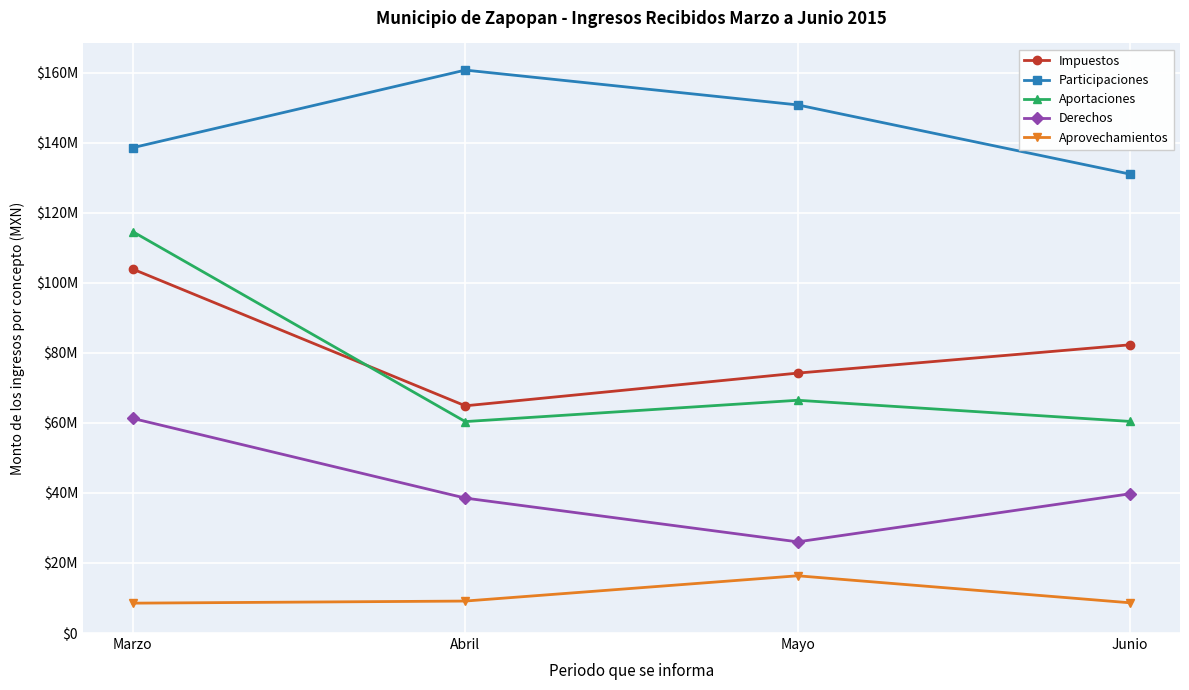

Is this an area chart (filled region under the line)?

No